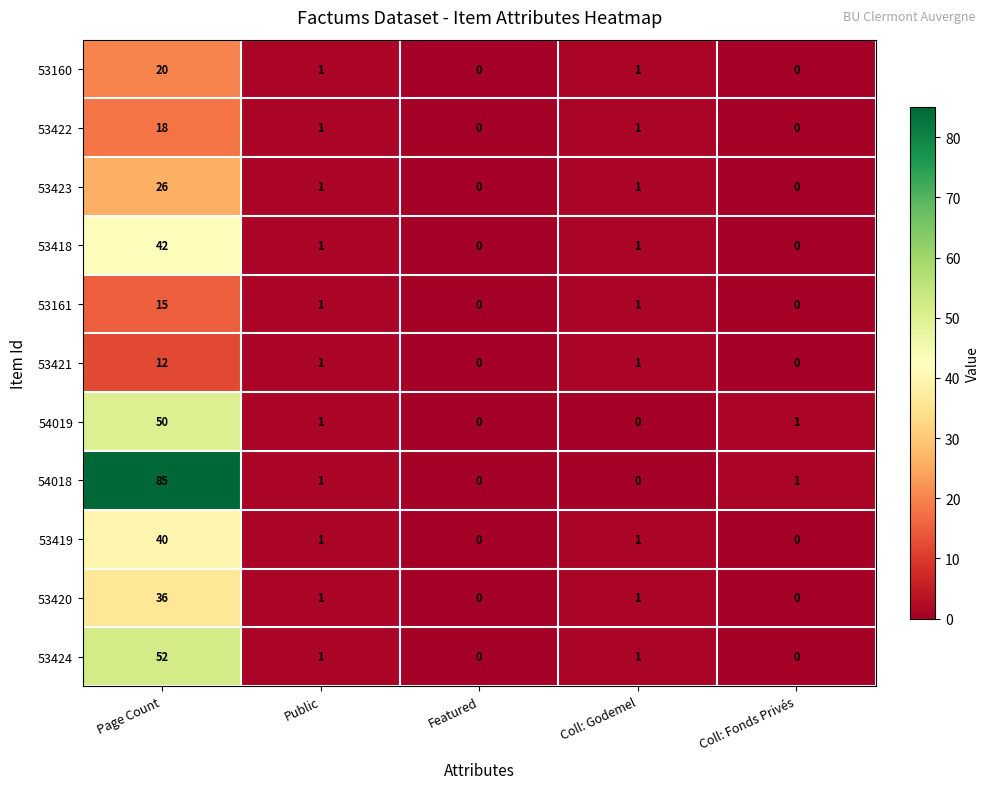

Which series has the widest spread of values?

54018